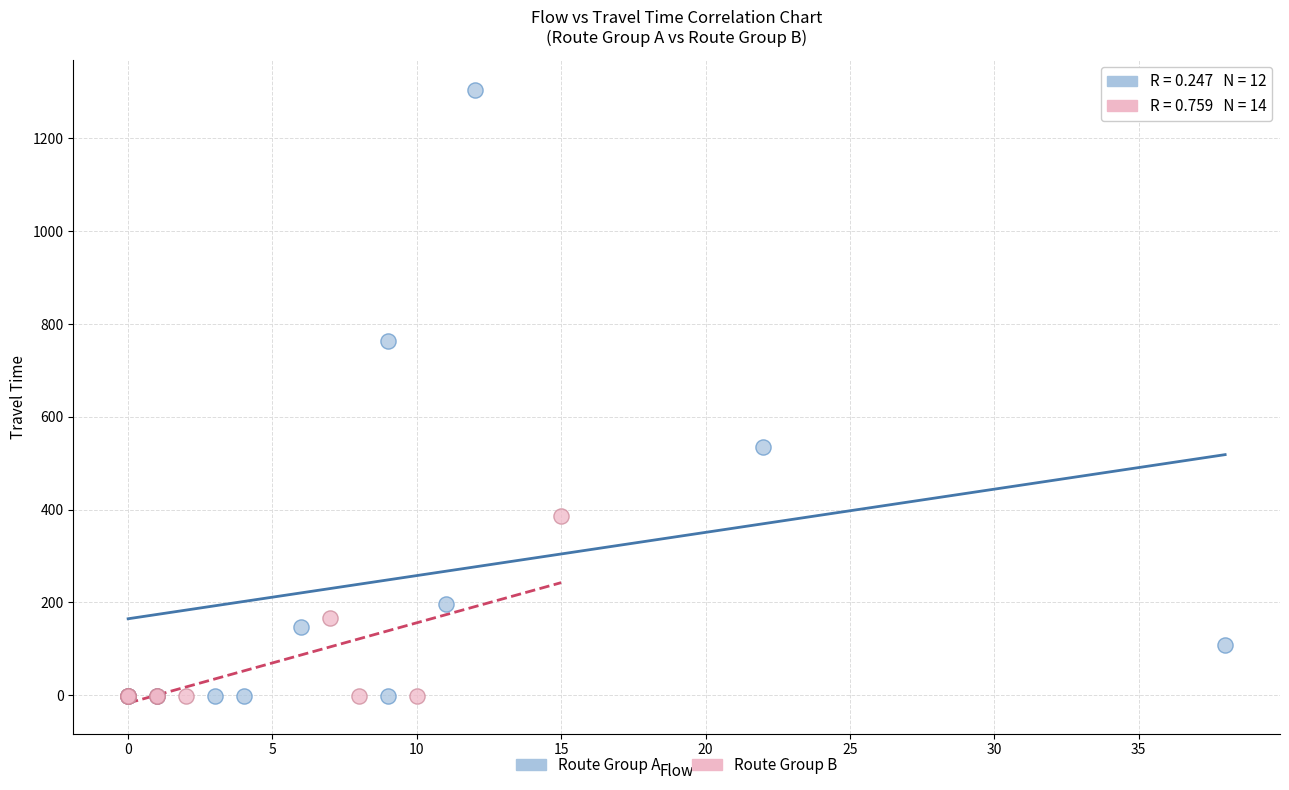

Which series reaches the maximum Y coordinate?

Route Group A